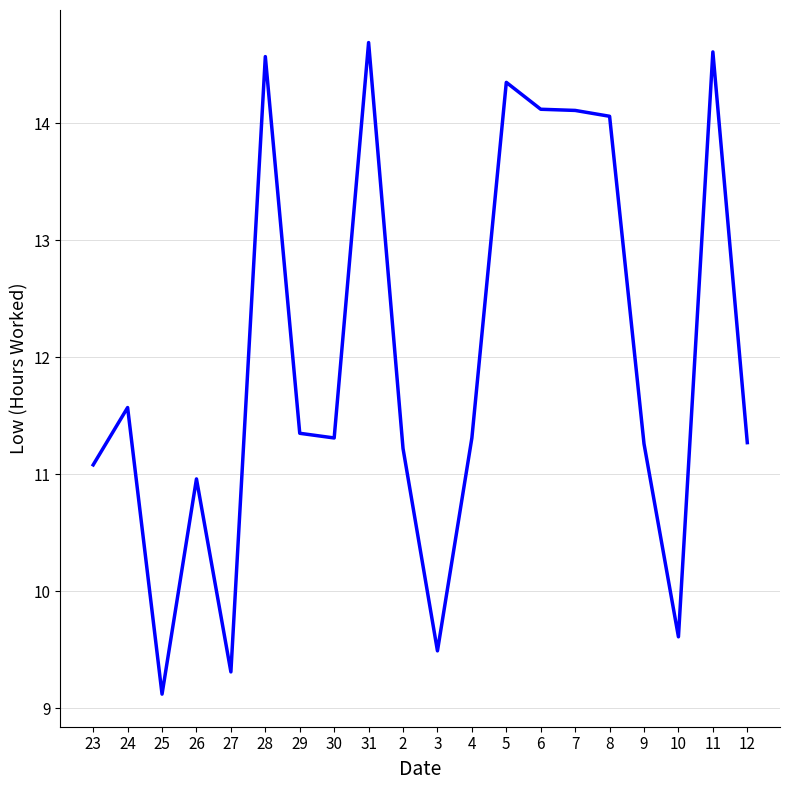

What is the difference between the values at 4 and 11?

3.3